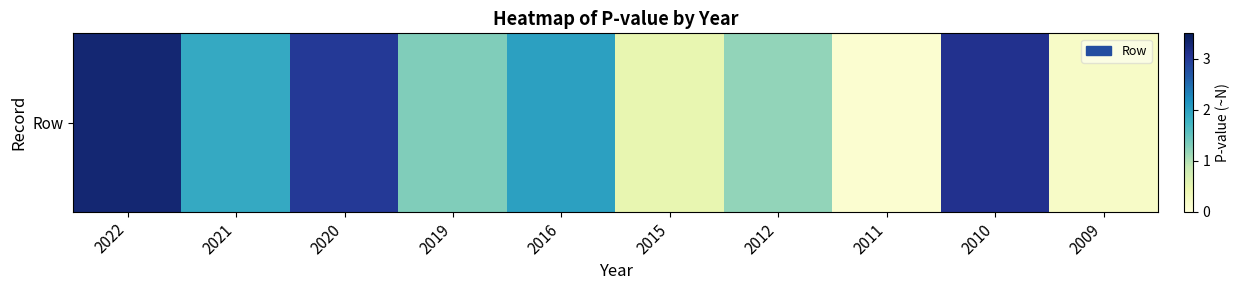

What is the greatest value displayed?

3.3